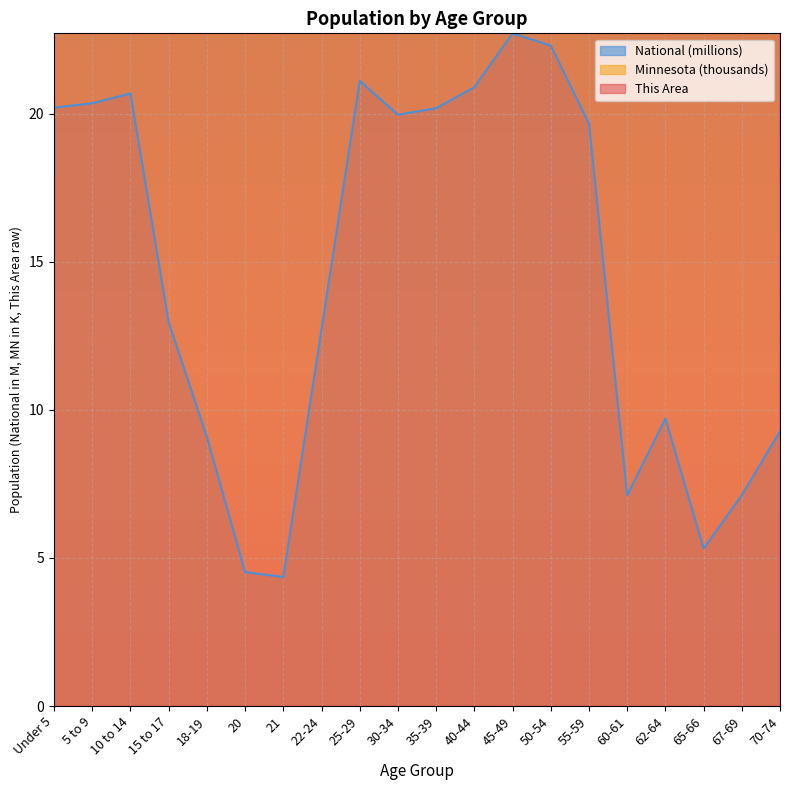

What is the sum of the This Area values at 15 to 17 and 18-19?

287.0